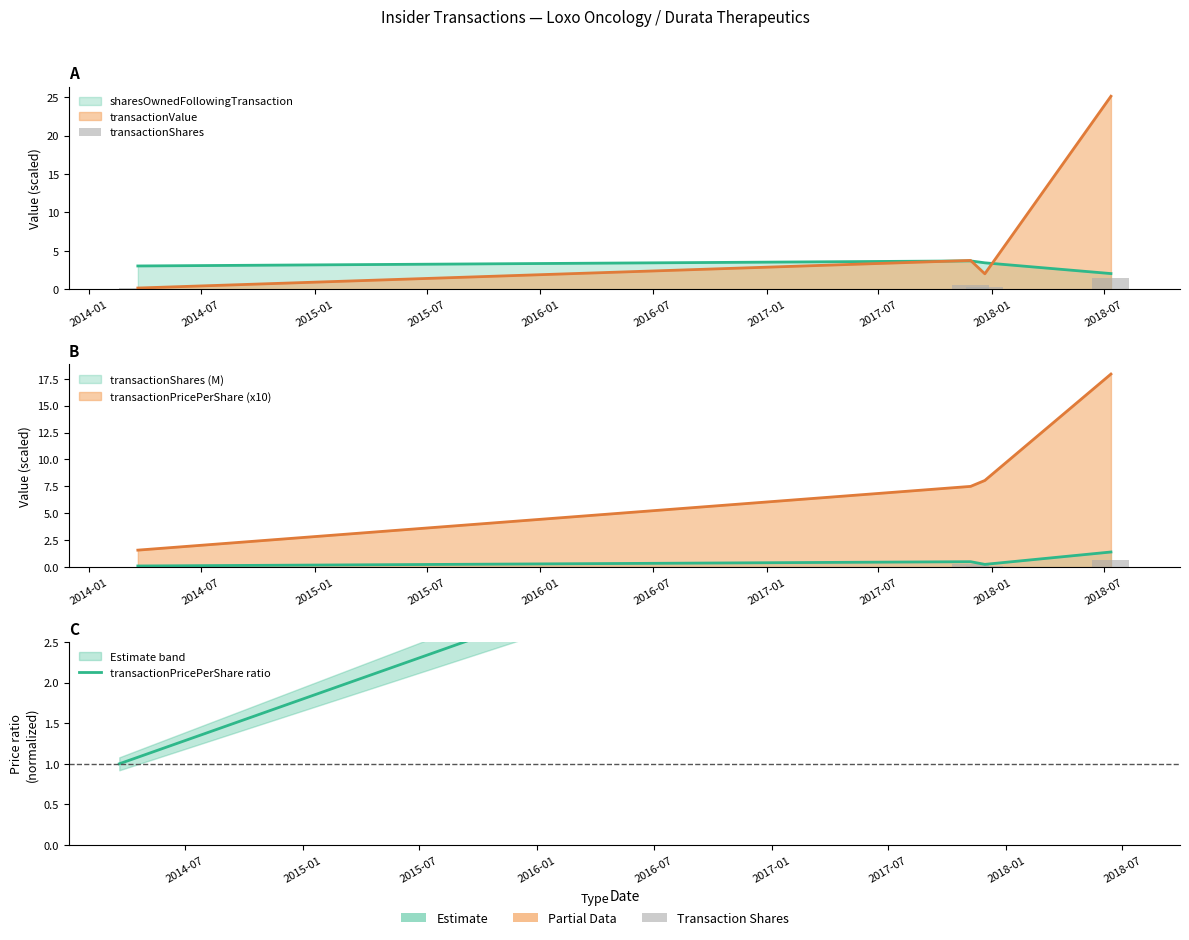

What is the value of the transactionShares bar at the 3rd from the left?

0.2